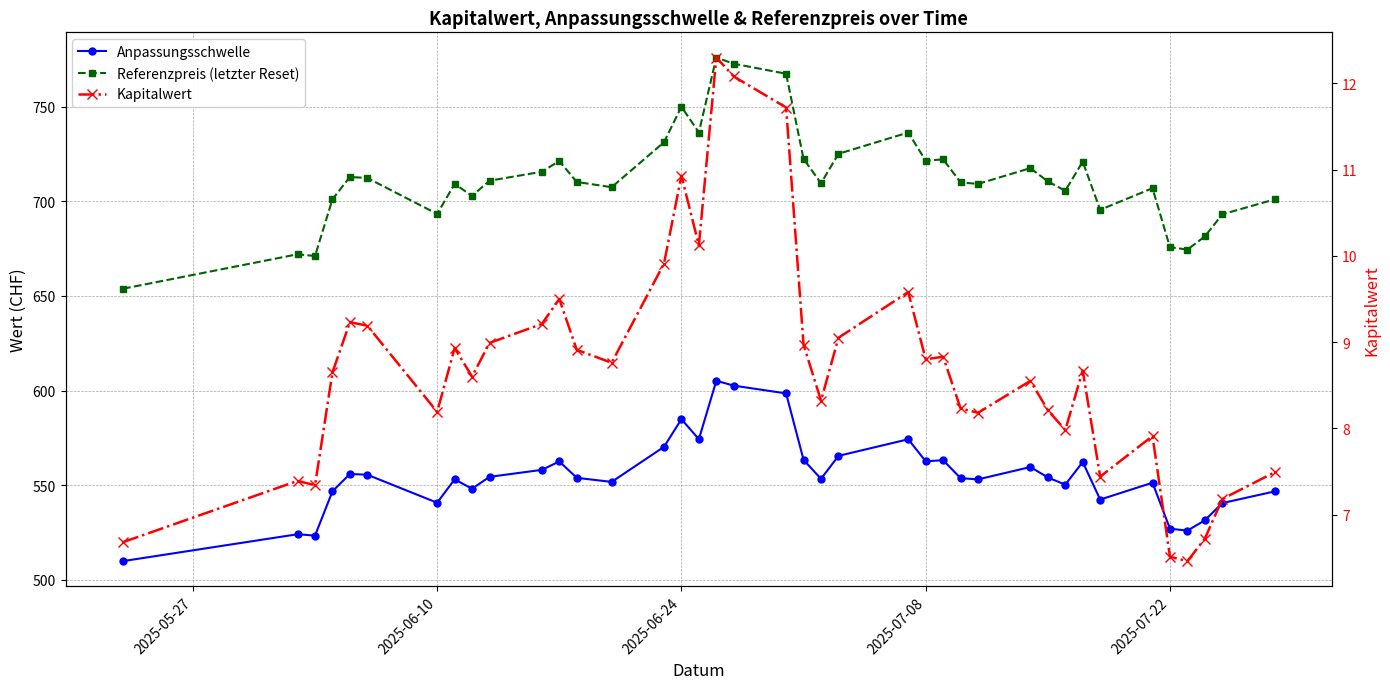

List the series in order of their overall mean, lowest first.

Kapitalwert, Anpassungsschwelle, Referenzpreis (letzter Reset)